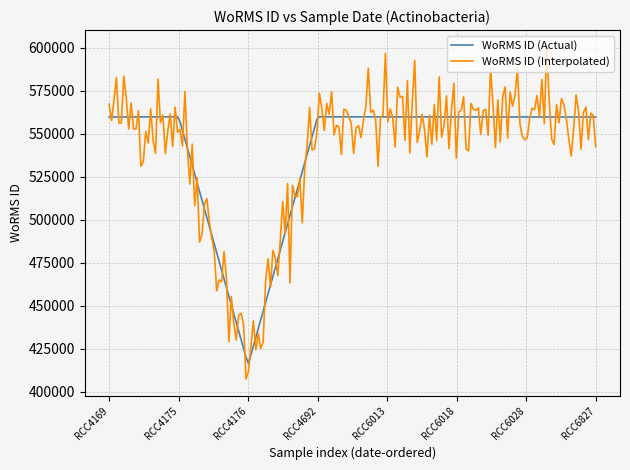

What is the highest value of the WoRMS ID (Interpolated) series?

600504.0